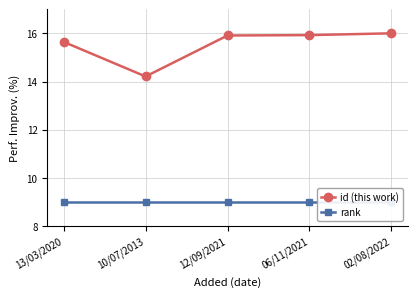

What is the difference between the highest and lowest values at 02/08/2022?

7.0